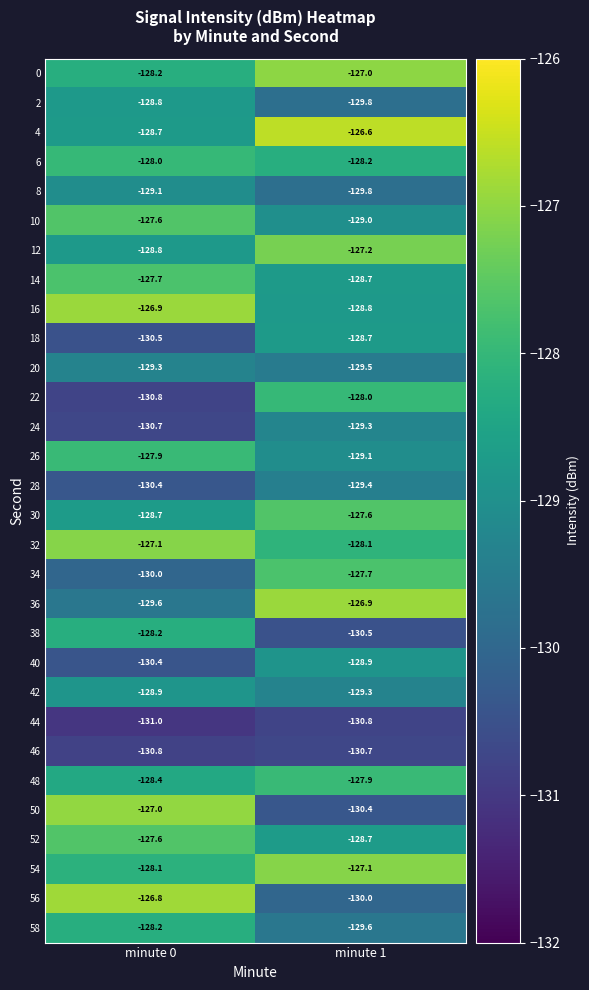

What is the minimum value for 38?

-130.5